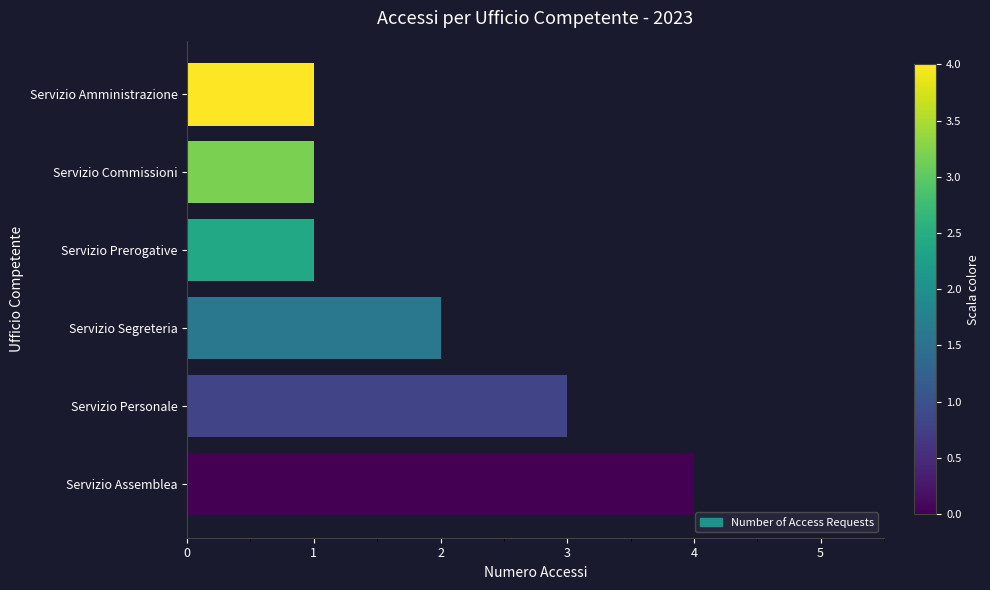

Approximately how many times larger is the value at Servizio Segreteria compared to Servizio Commissioni?

2.0